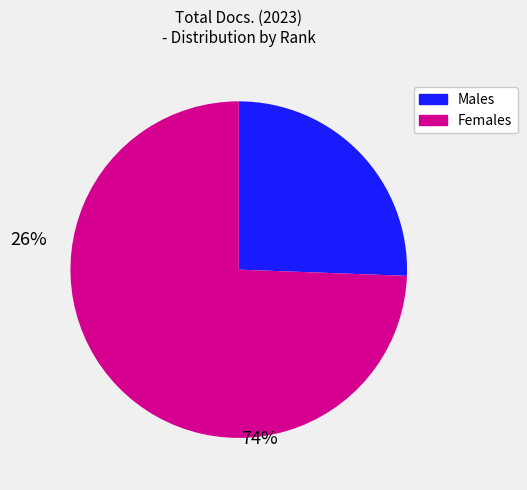

Does any single category account for the majority?

Yes